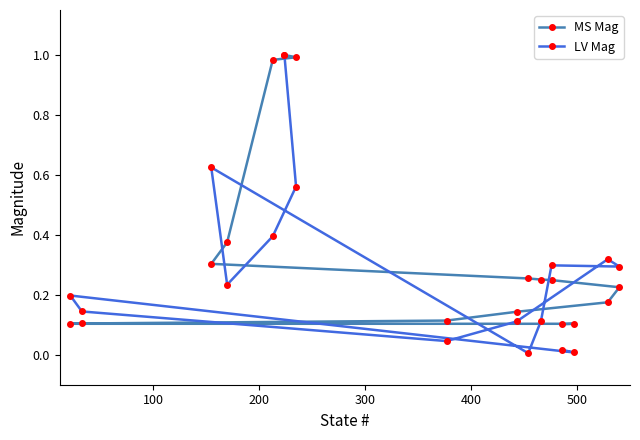

At how many categories does at least one series exceed 0?

16